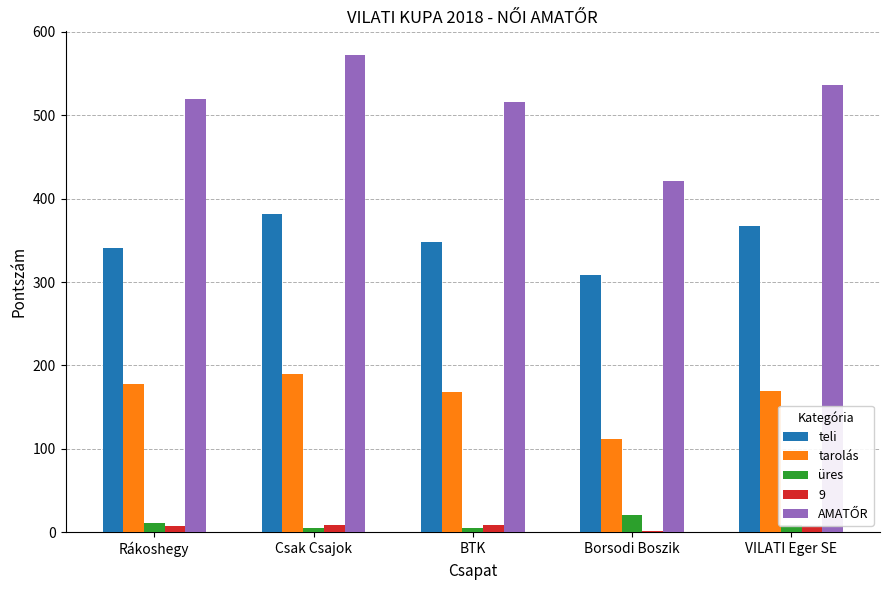

What is the minimum value for üres?

5